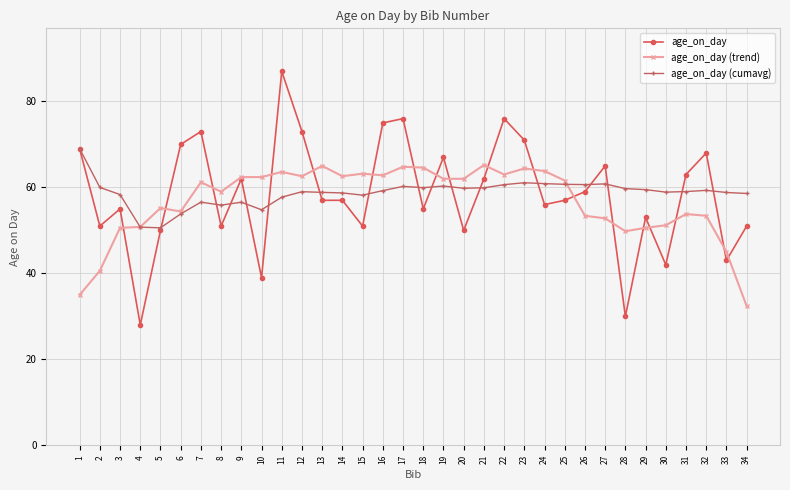

How many lines are shown in the chart?

3